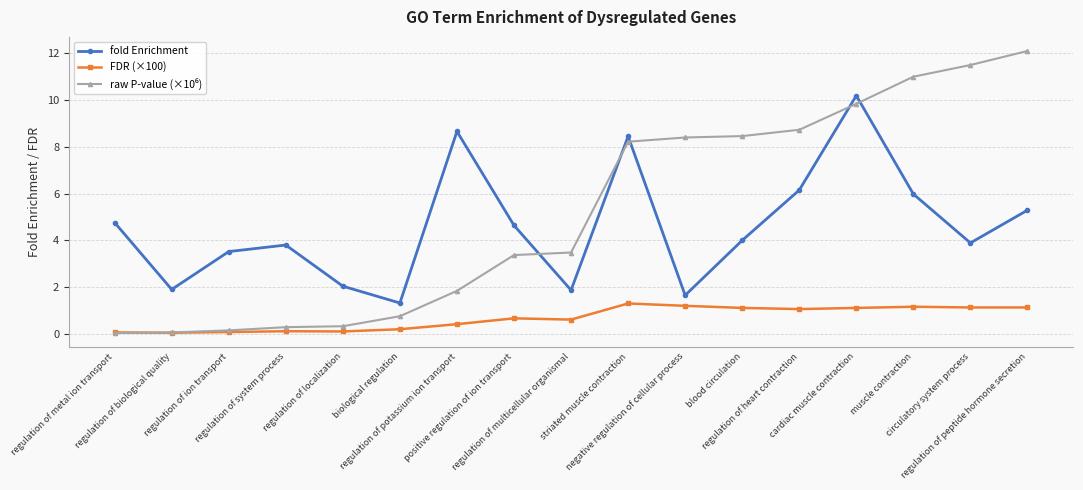

True or false: fold Enrichment and FDR (×100) intersect in this chart.

False